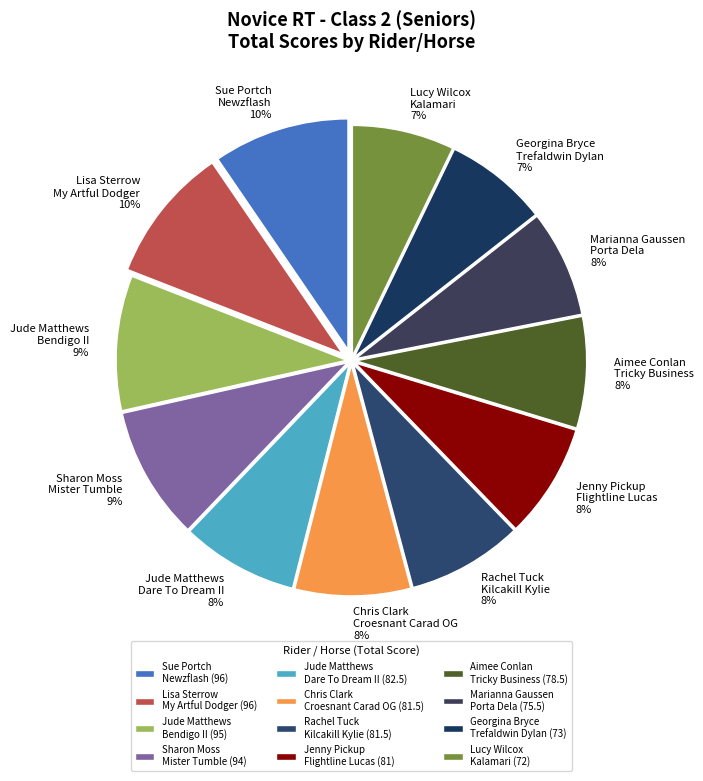

To the nearest percent, what portion does Rachel Tuck Kilcakill Kylie 8% represent?

8%